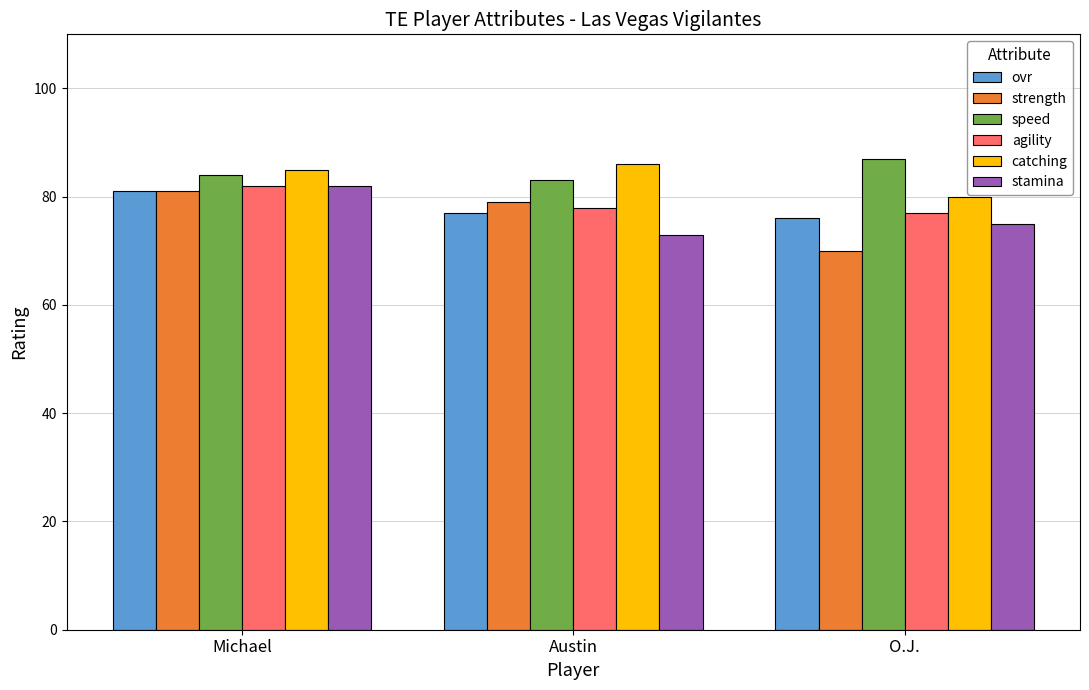

Reading left to right, list all the values displayed in this chart.

ovr: 81	77	76
strength: 81	79	70
speed: 84	83	87
agility: 82	78	77
catching: 85	86	80
stamina: 82	73	75